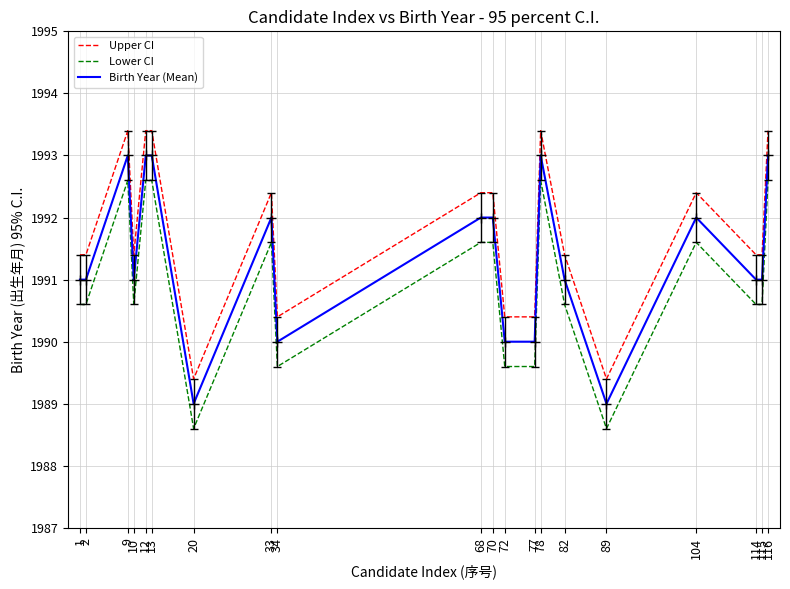

The Lower CI series shows 1992.6 at 116. True or false?

True